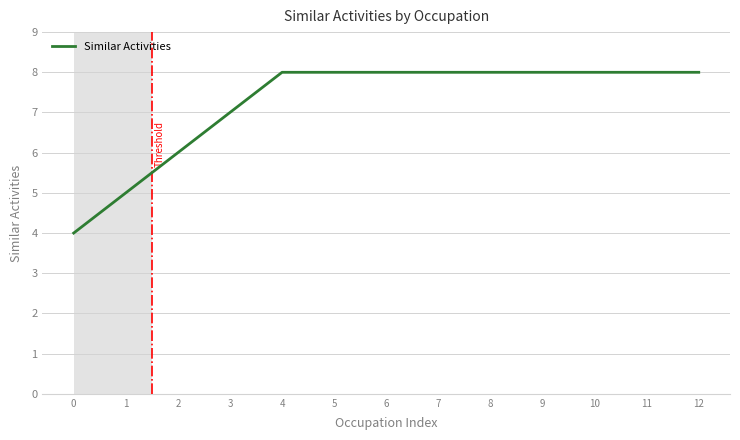

What is the ratio of the value at 12 to the value at 11?

1.0